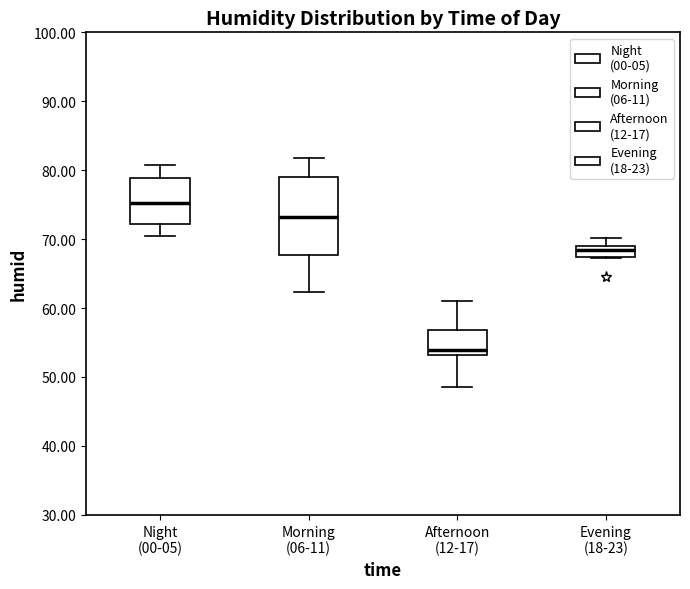

Which box's median line is the highest?

Night (00-05)